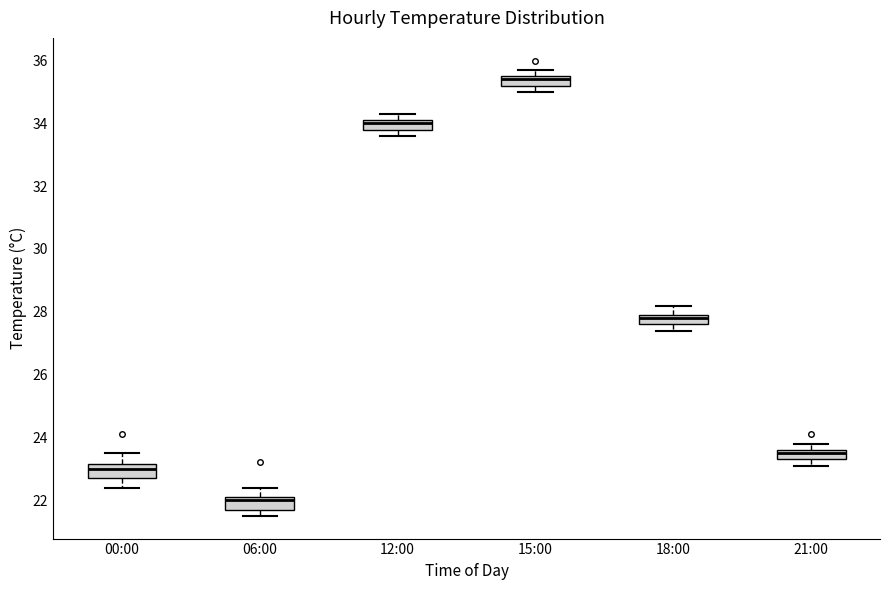

Which box has the highest median line?

15:00